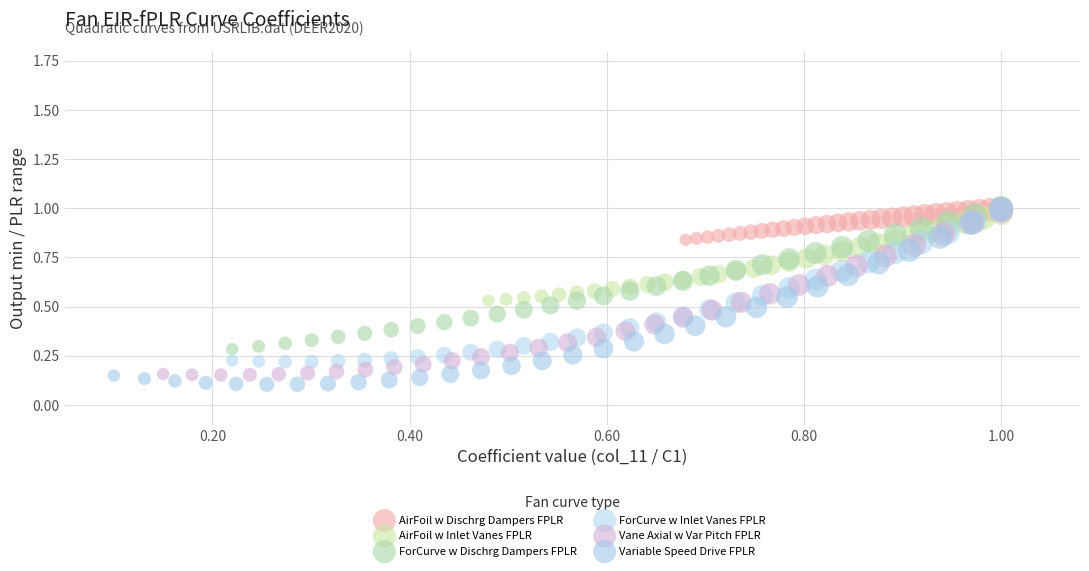

Which series has the largest Y range (max minus min)?

Variable Speed Drive FPLR